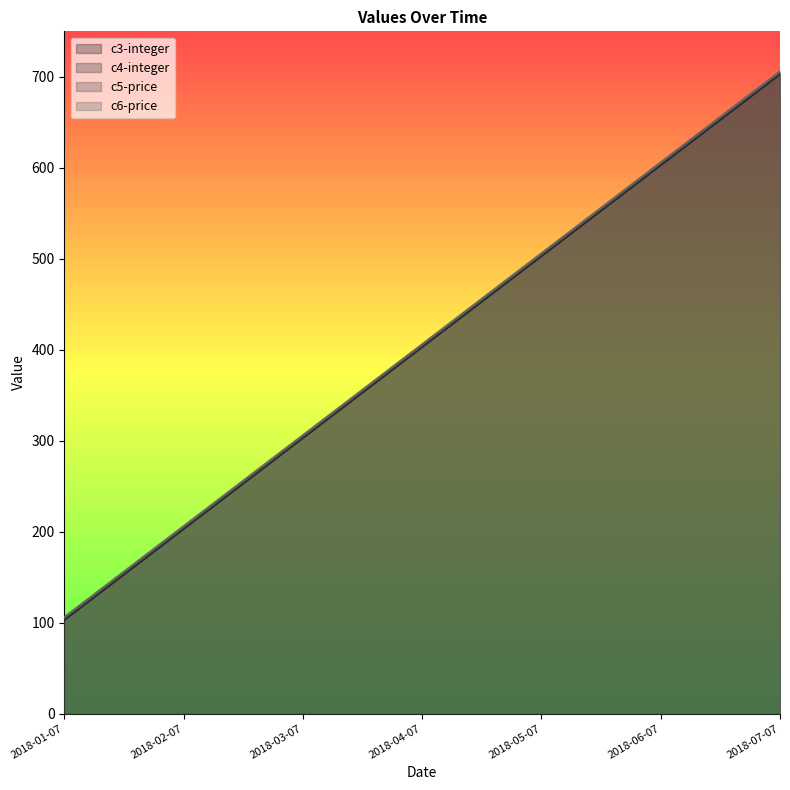

What is the label of the 2nd point from the left?

2018-02-07